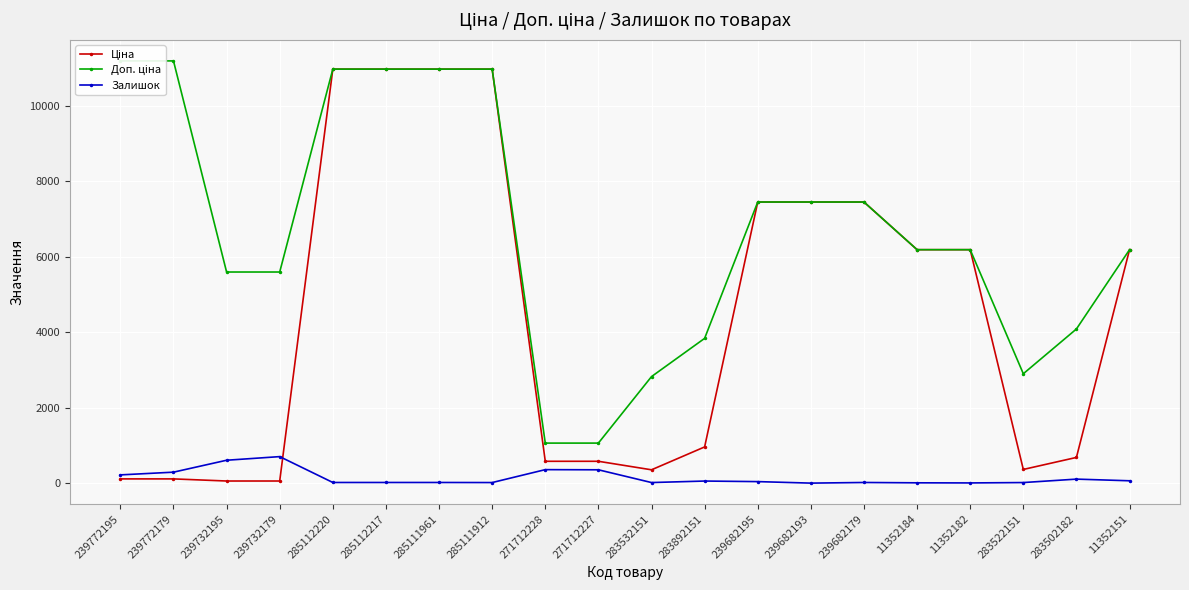

Which has a higher value, 11352151 or 239682193?

239682193